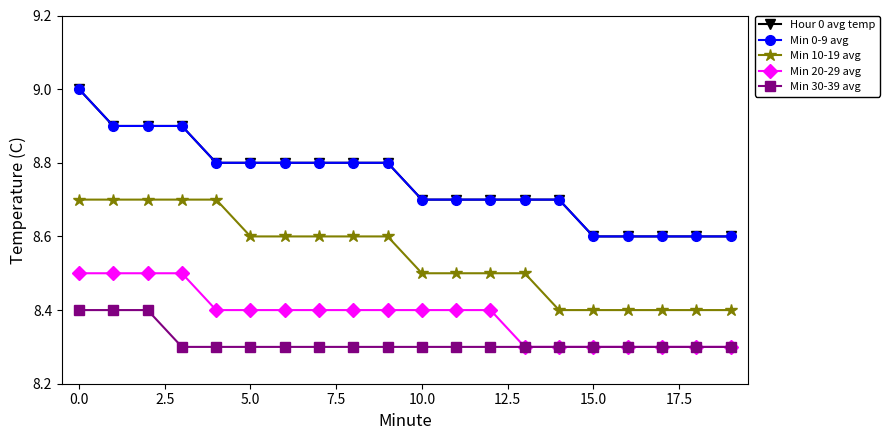

True or false: Min 20-29 avg has more than 1 interior local peaks.

False